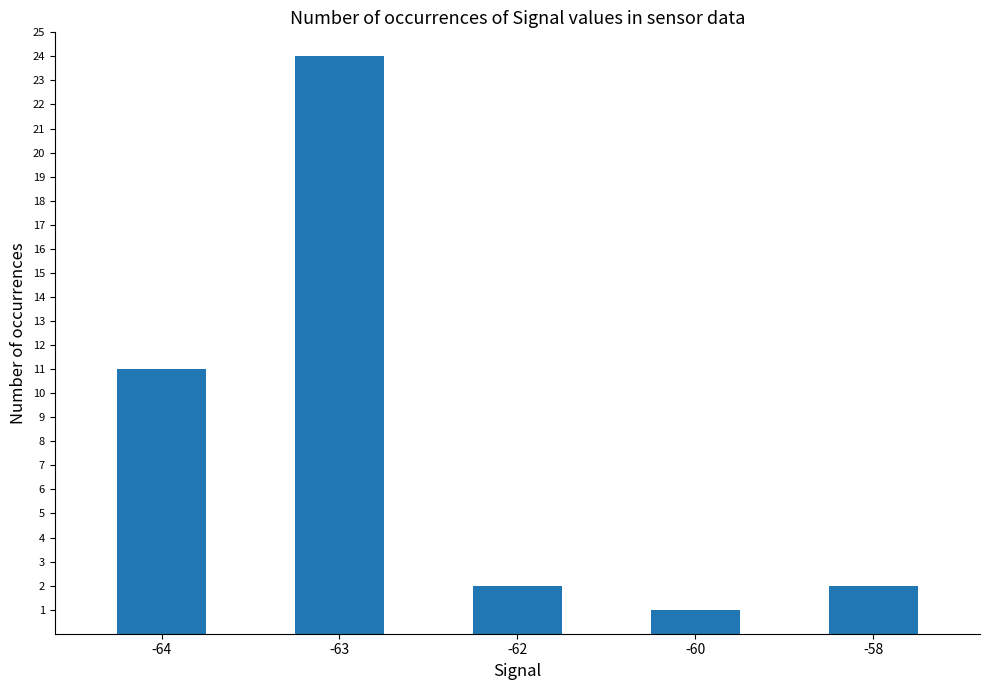

The chart shows a value of 2 at -58. True or false?

True